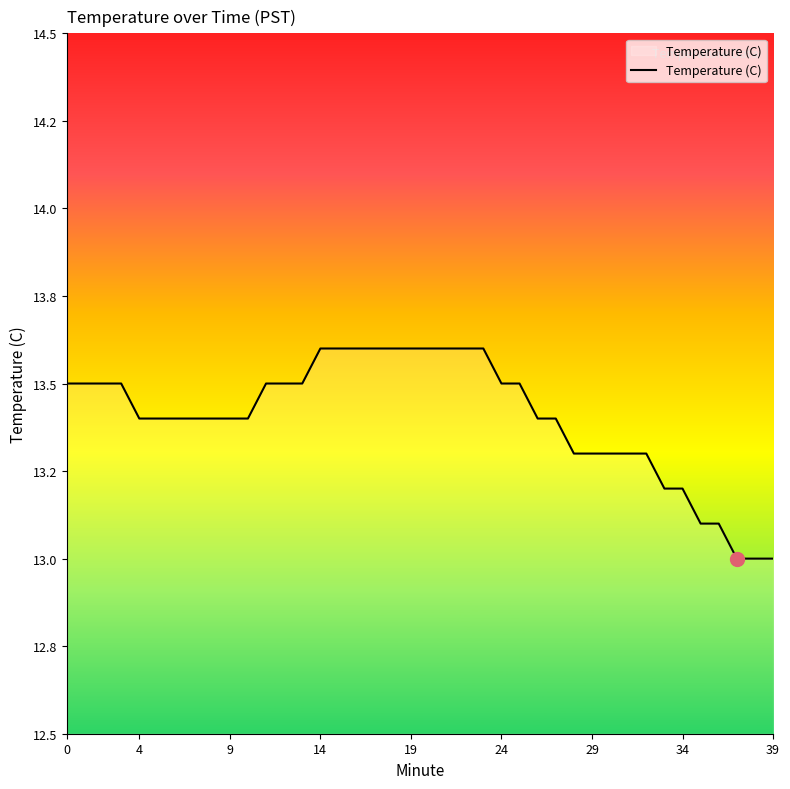

What is the sum of all values?

536.2